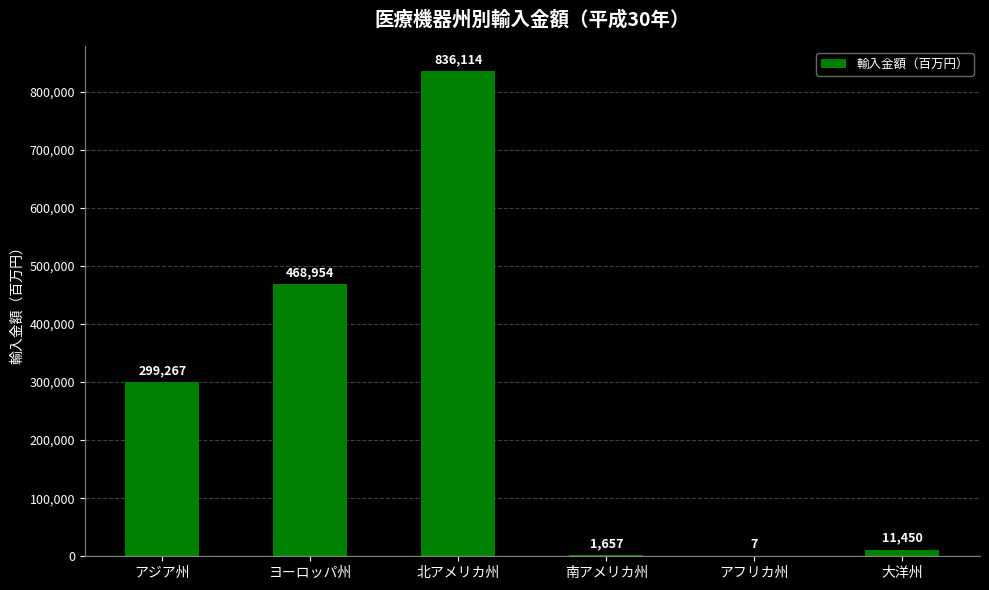

Between アフリカ州 and 北アメリカ州, which is larger?

北アメリカ州